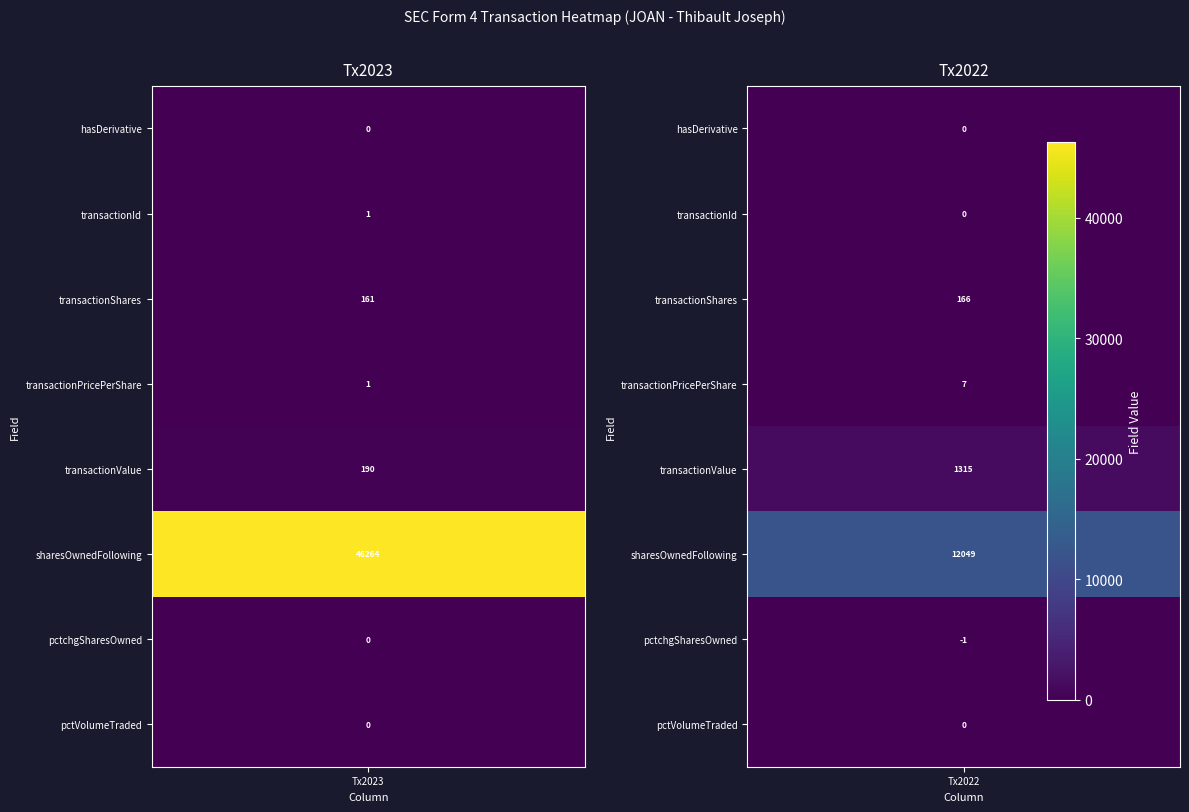

At which label is Transaction 2 (2022) closest to 6024?

4